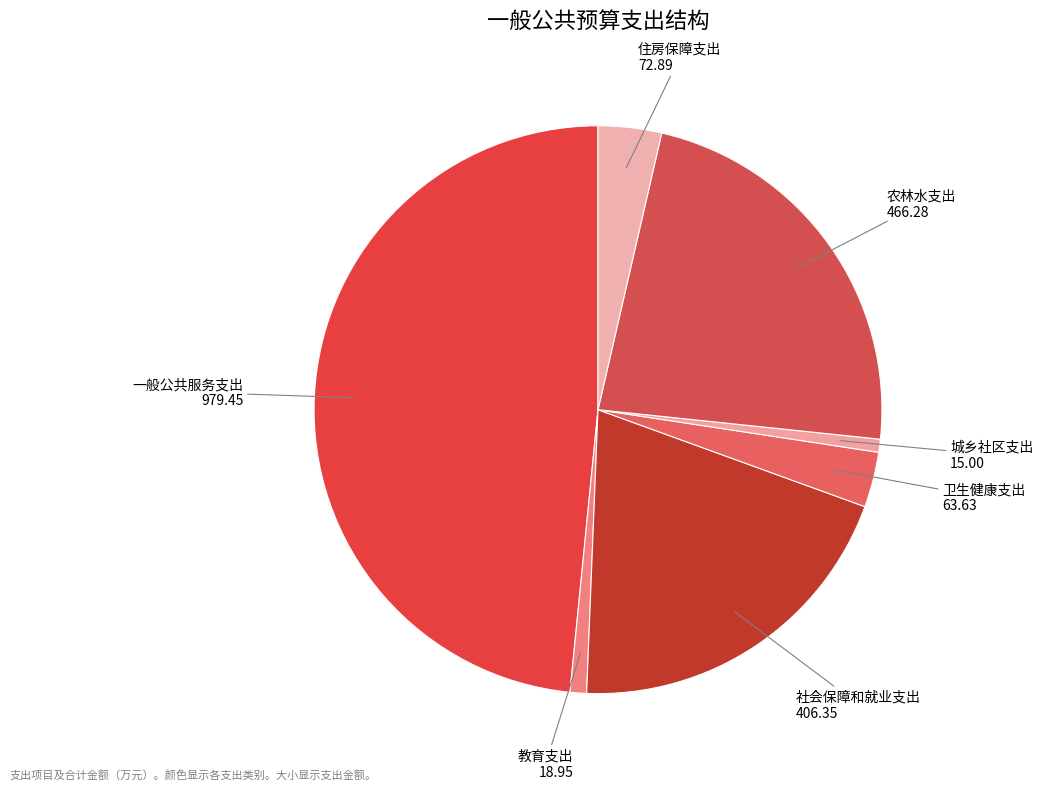

Combined, do 社会保障和就业支出 and 教育支出 account for over 50%?

No